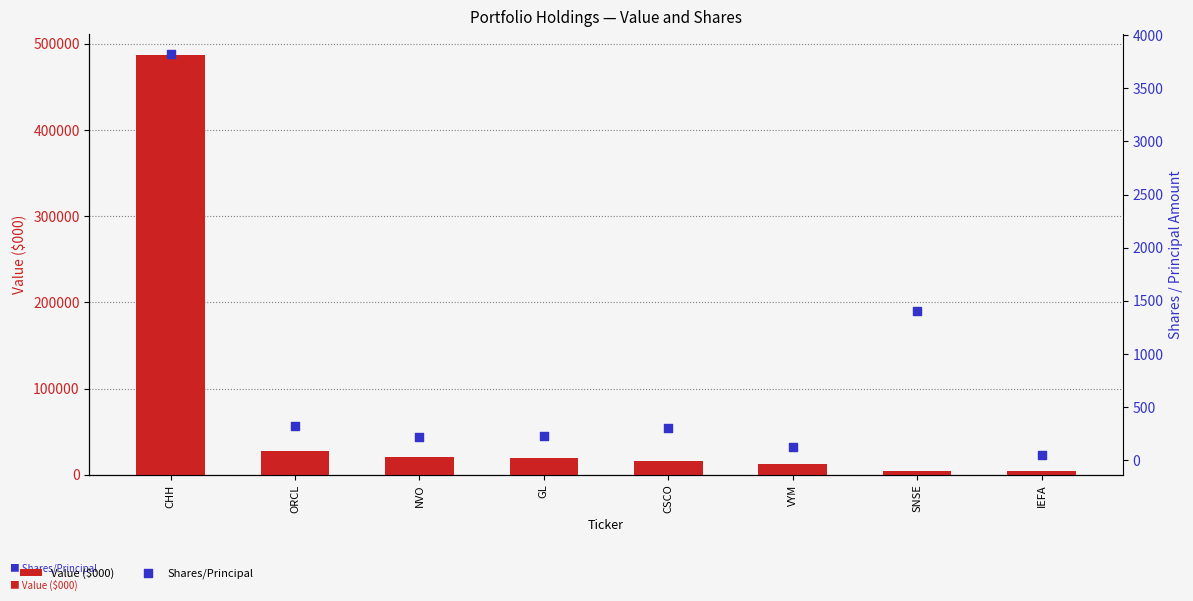

Which series reaches the maximum Y coordinate?

Value ($000)